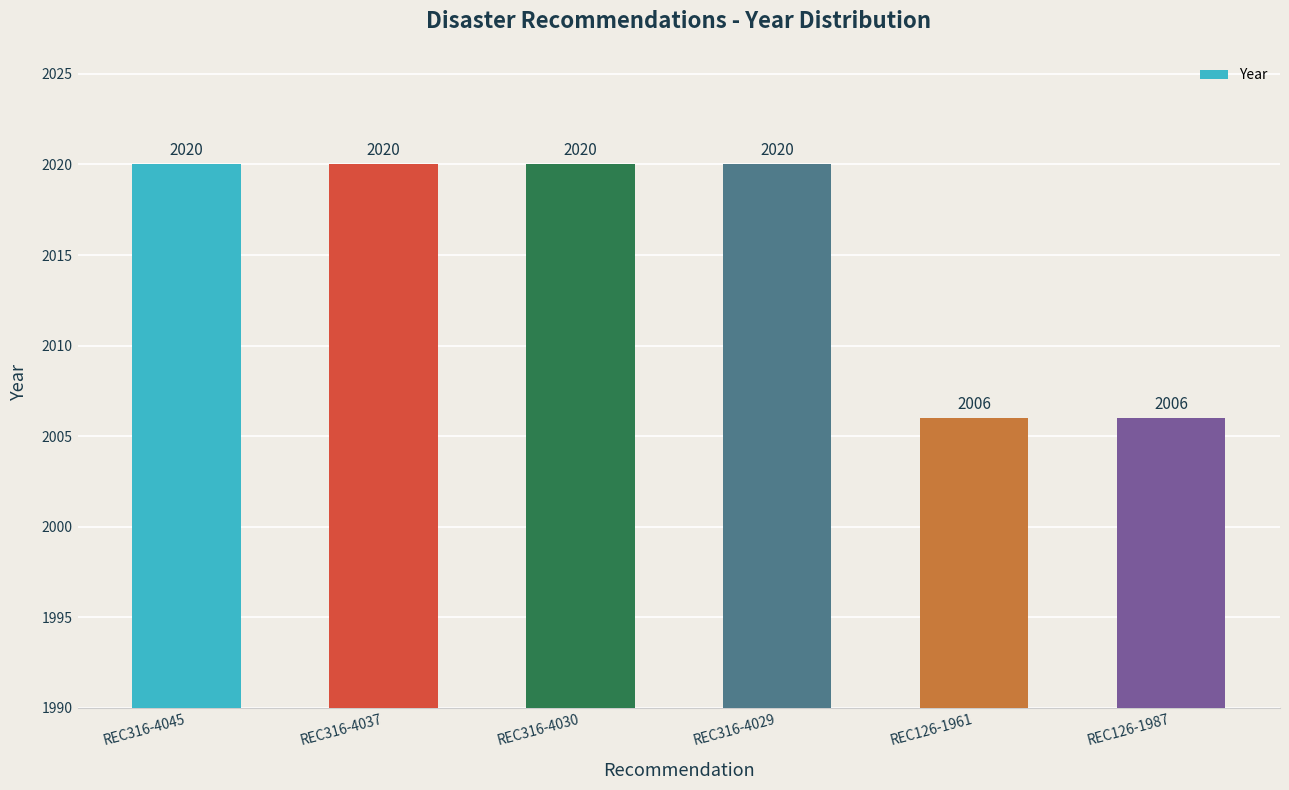

What is the greatest value displayed?

2020